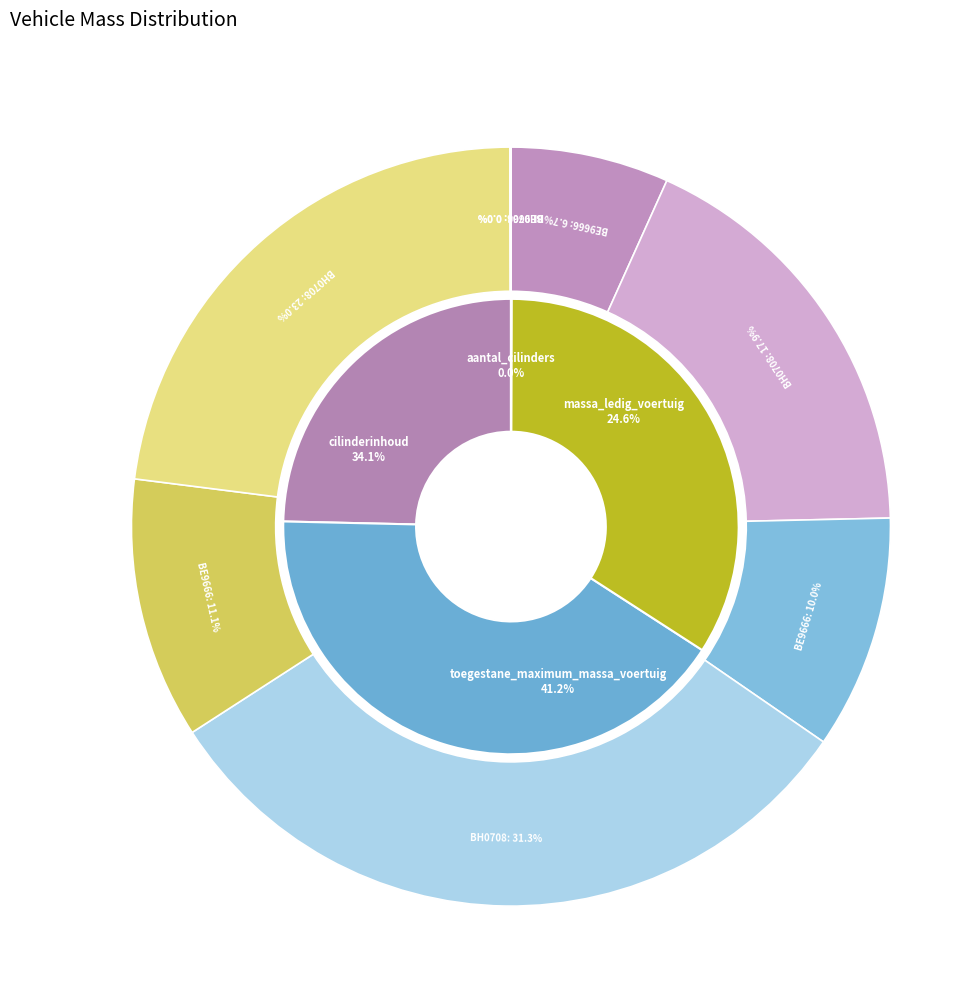

What is the largest slice in the pie chart?

BH0708